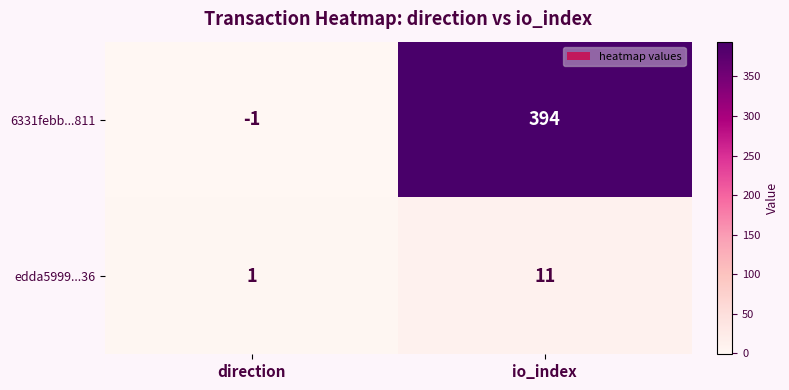

At which label is 6331febb...811 closest to 196?

direction